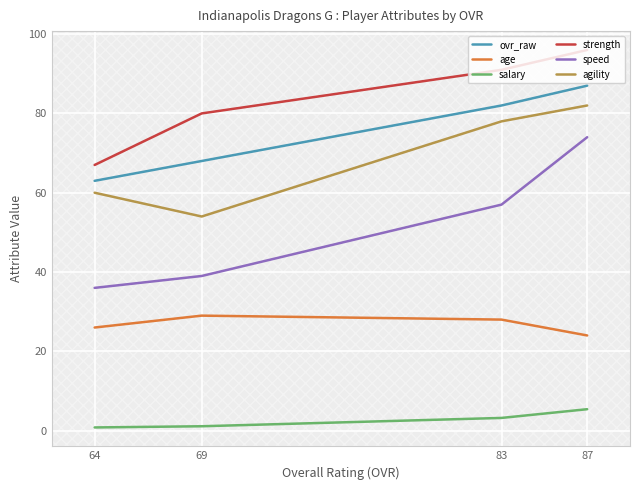

True or false: age and agility cross at least once.

False